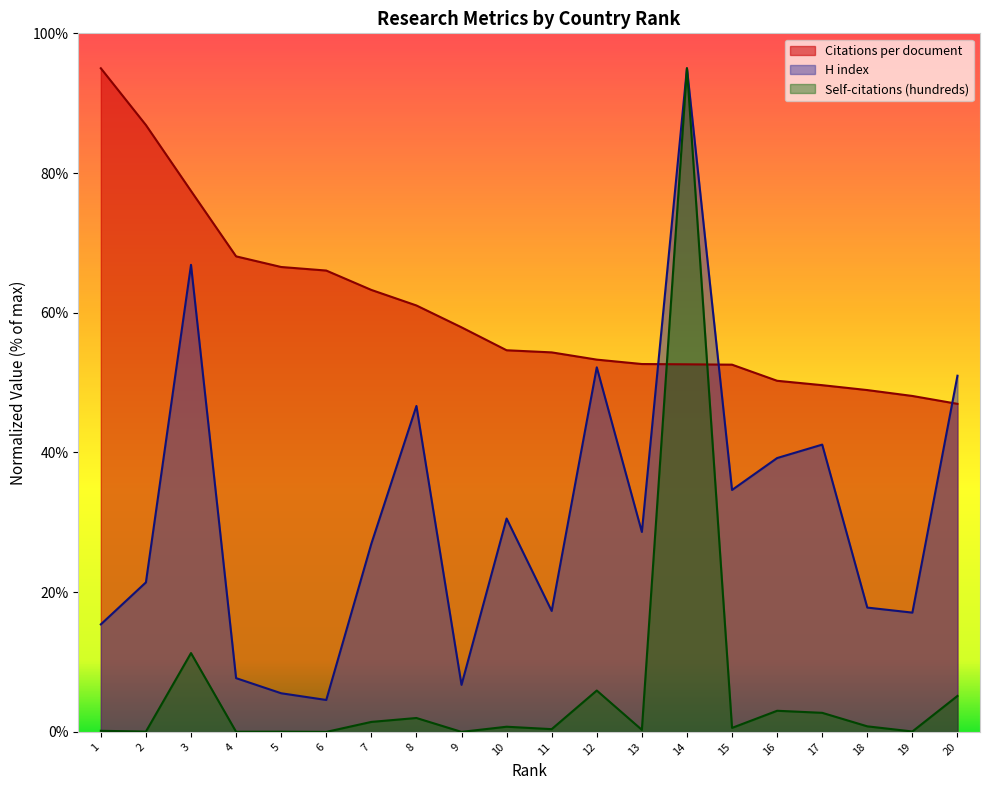

Which series has the largest total across all categories?

Citations per document